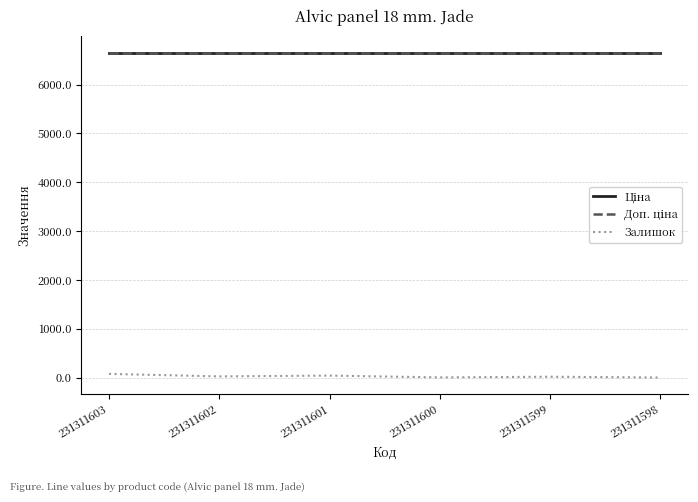

Is this an area chart (filled region under the line)?

No